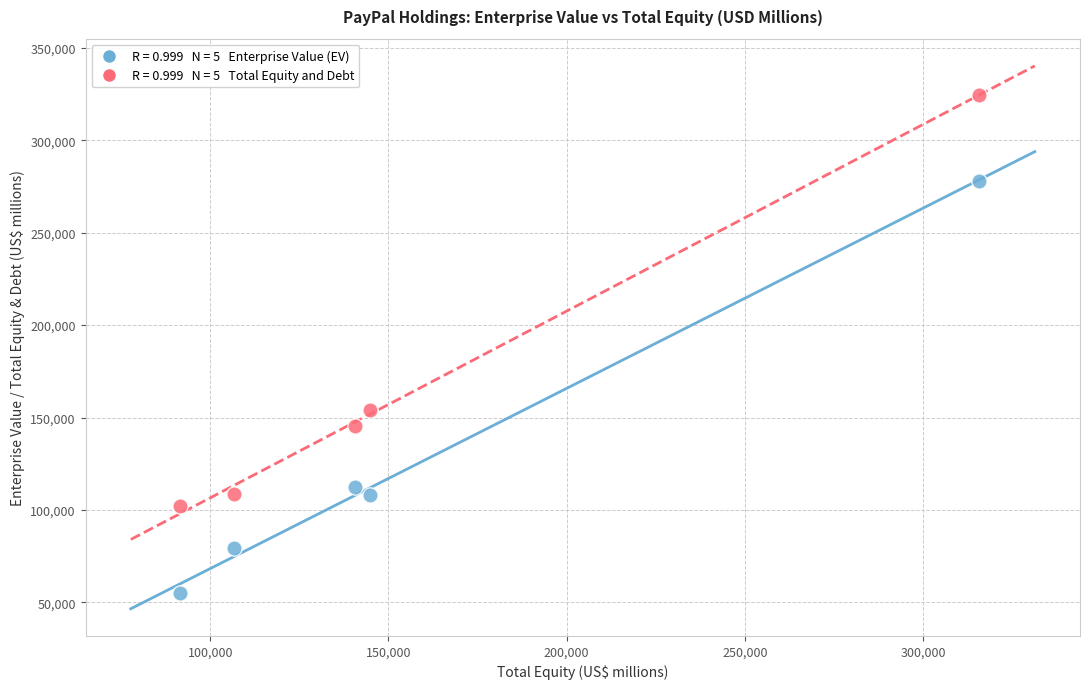

Across all data points, what is the range of X values (max minus min)?

224191